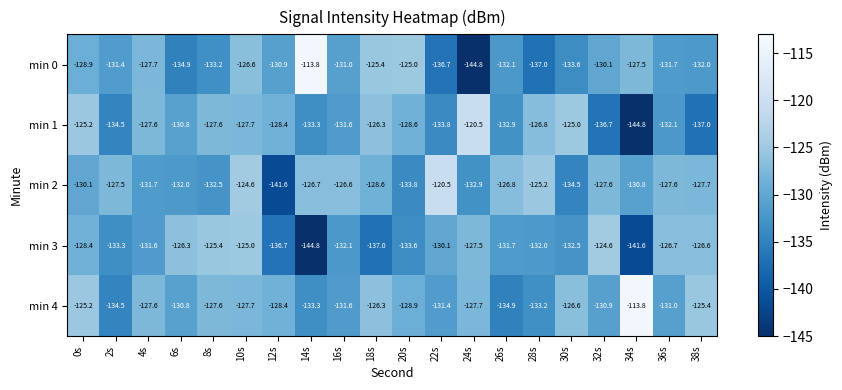

What is the sum of all min 1 values?

-2611.2